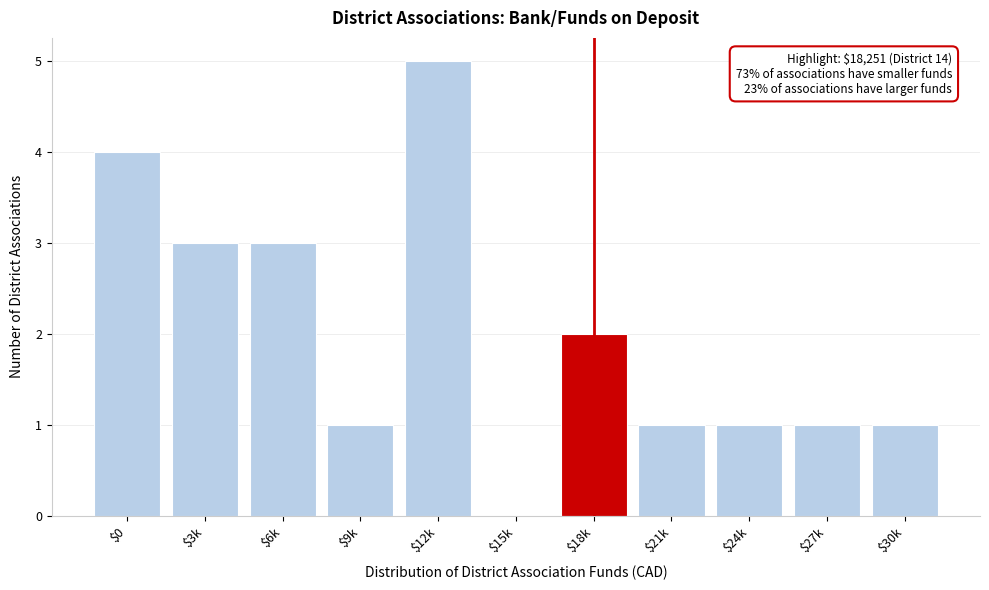

The chart shows a value of 3 at $0. True or false?

False